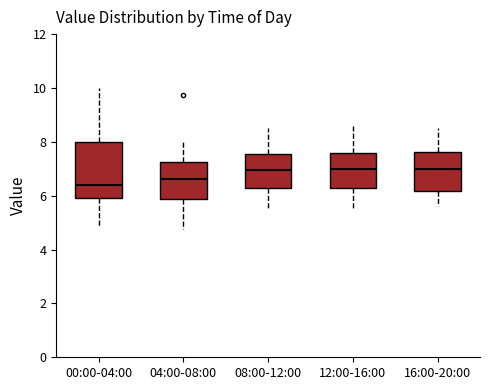

Reading left to right, read every box against the y-axis: the position of its median line, the range the box covers, and the ends of its whiskers. The values are not printed on the chart, so give them approximately, as read against the axis.

00:00-04:00: median 6.4, box 6.0 to 8.0, whiskers 4.8 to 10.0
04:00-08:00: median 6.6, box 5.8 to 7.2, whiskers 4.8 to 8.0
08:00-12:00: median 7.0, box 6.2 to 7.6, whiskers 5.6 to 8.6
12:00-16:00: median 7.0, box 6.2 to 7.6, whiskers 5.6 to 8.6
16:00-20:00: median 7.0, box 6.2 to 7.6, whiskers 5.6 to 8.6